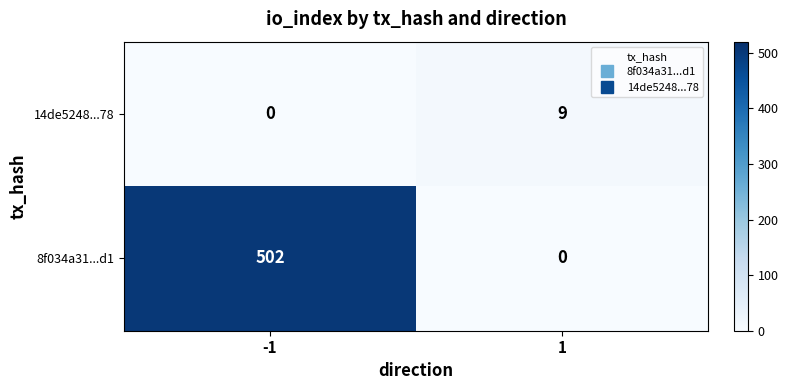

What is the difference between the 8f034a31...d1 values at -1 and 1?

502